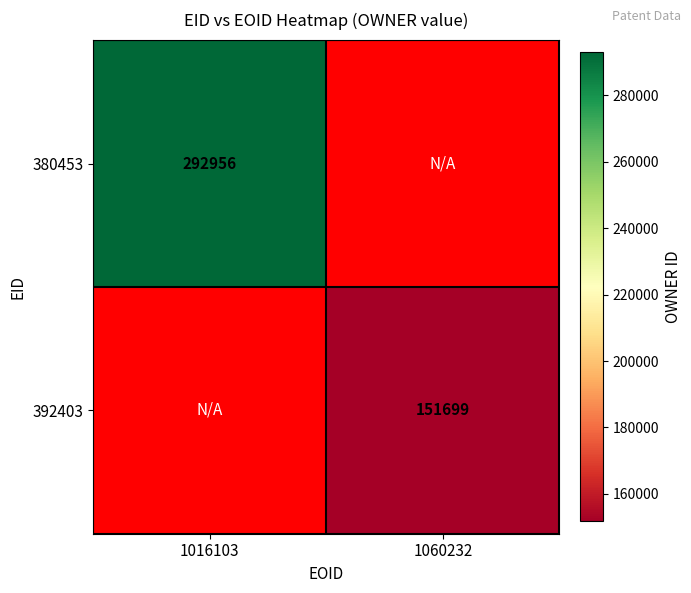

How many distinct data groups are displayed?

2